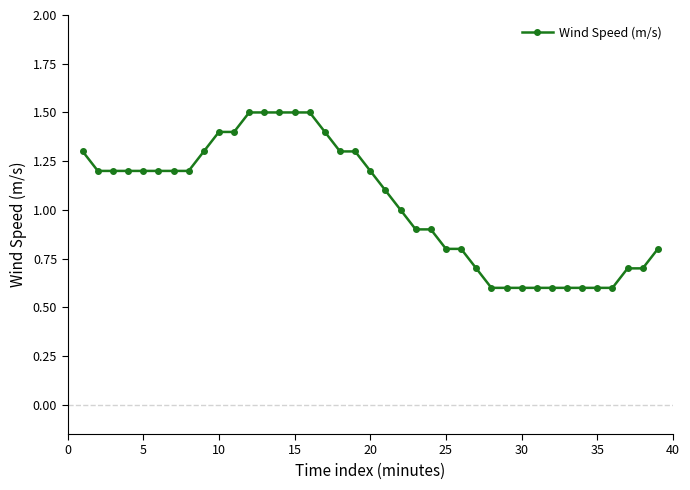

What is the smallest value displayed?

0.6